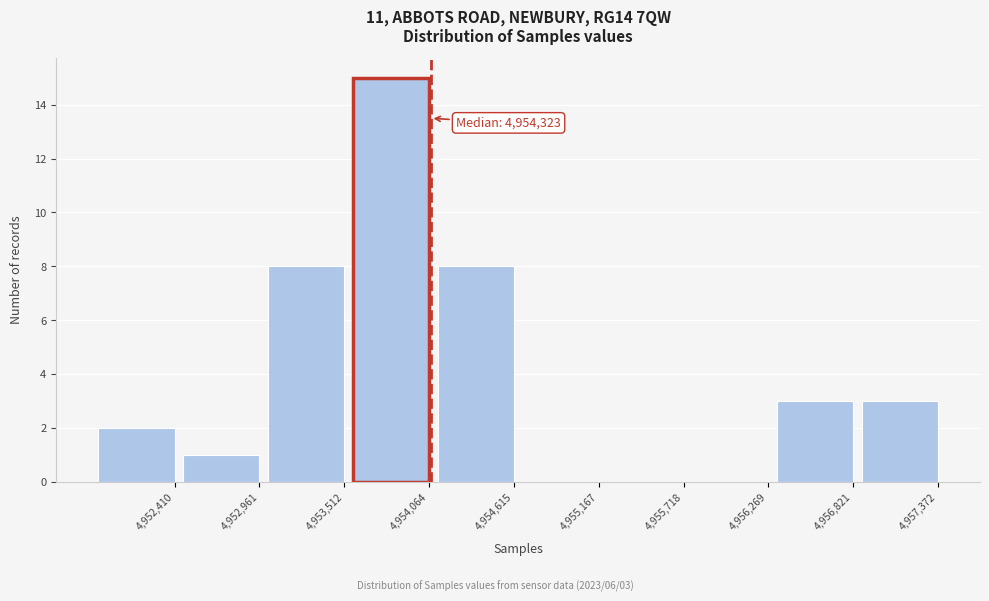

Reading left to right, list all the values displayed in this chart.

4,952,410=2	4,952,961=1	4,953,512=8	4,954,064=15	4,954,615=8	4,955,167=0	4,955,718=0	4,956,269=0	4,956,821=3	4,957,372=3